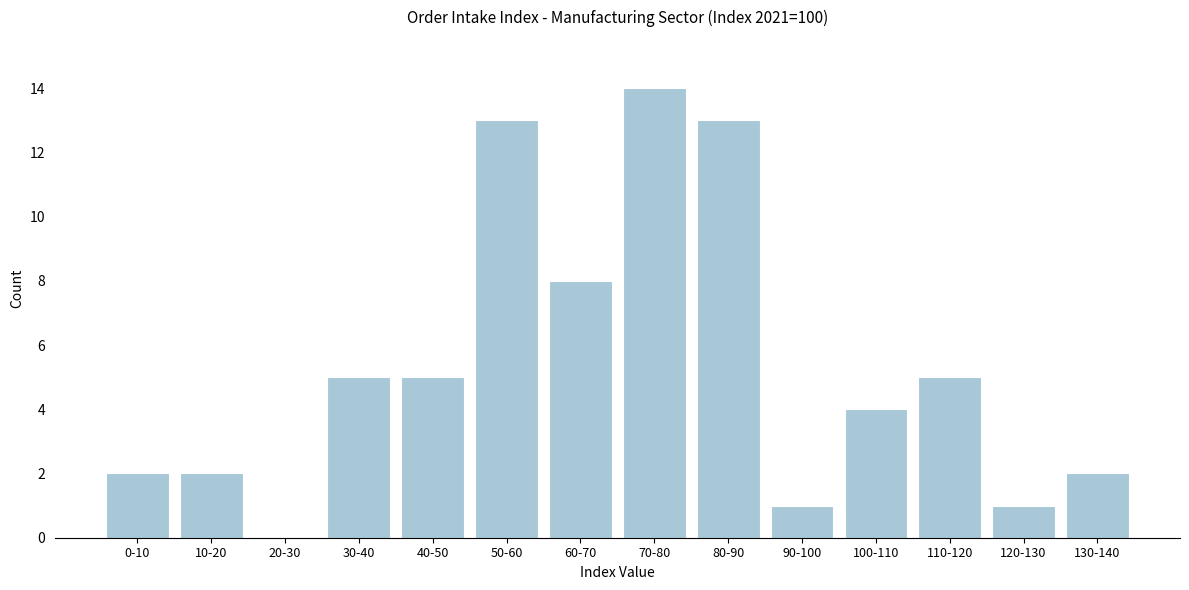

Reading left to right, extract all data points from this chart.

0-10=2	10-20=2	20-30=0	30-40=5	40-50=5	50-60=13	60-70=8	70-80=14	80-90=13	90-100=1	100-110=4	110-120=5	120-130=1	130-140=2